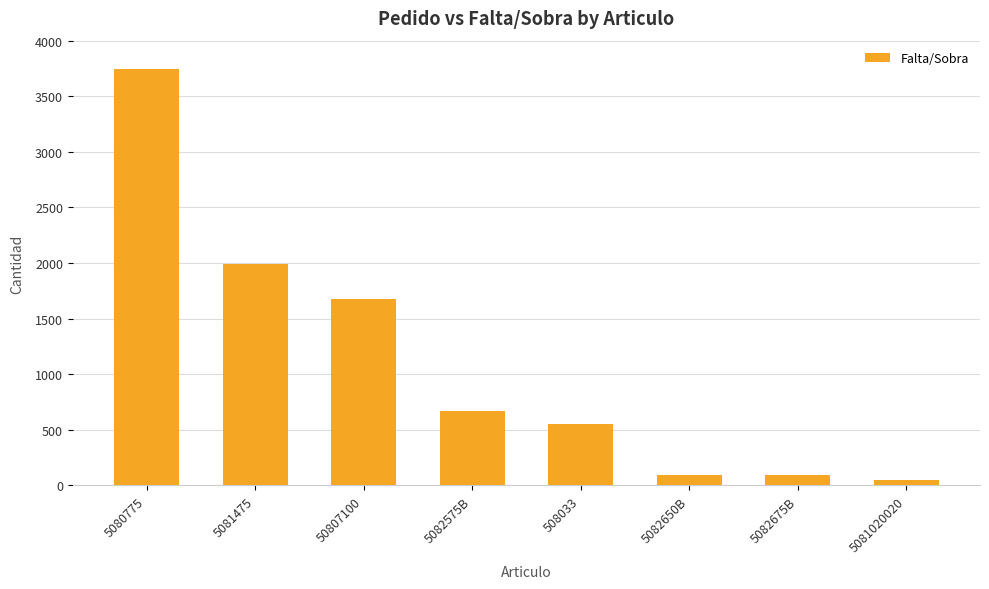

What is the average value?

1110